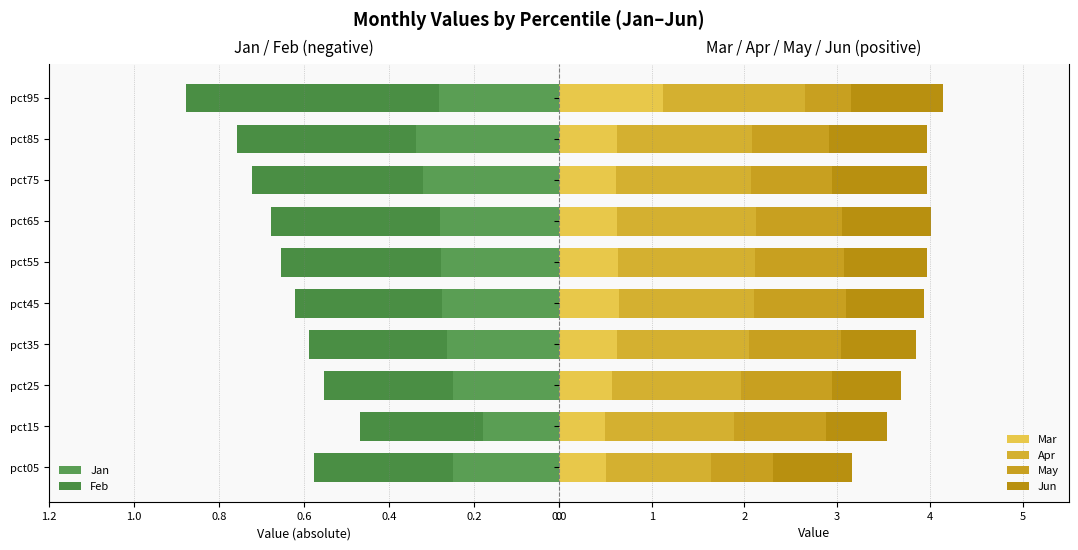

Between pct45 and pct65, which series saw the biggest shift?

Jun